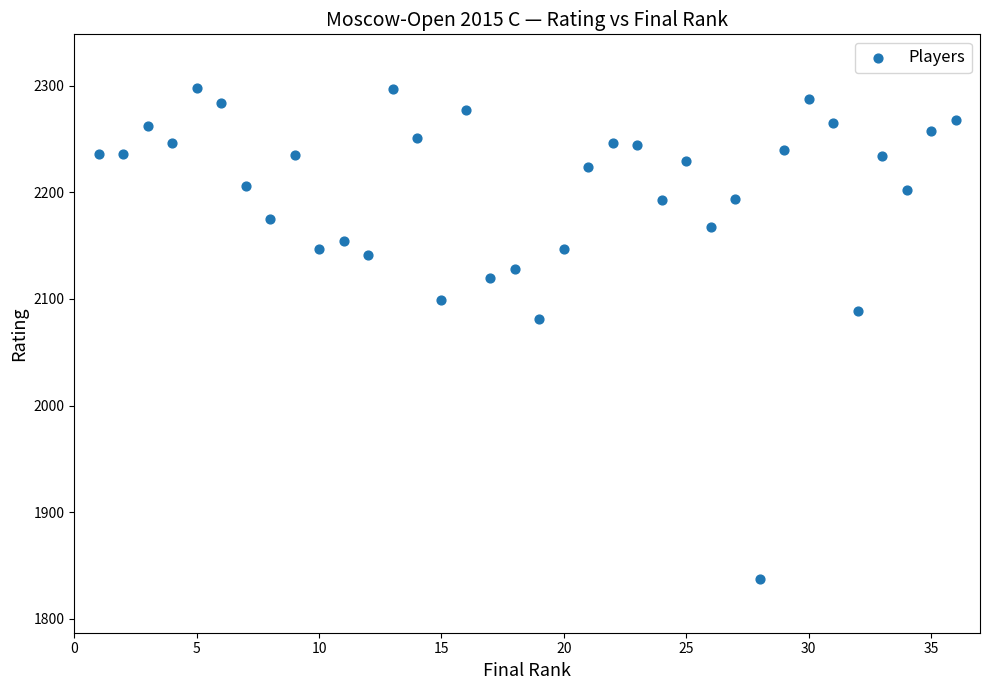

What Y value in the scatter plot is closest to 2067?

2081